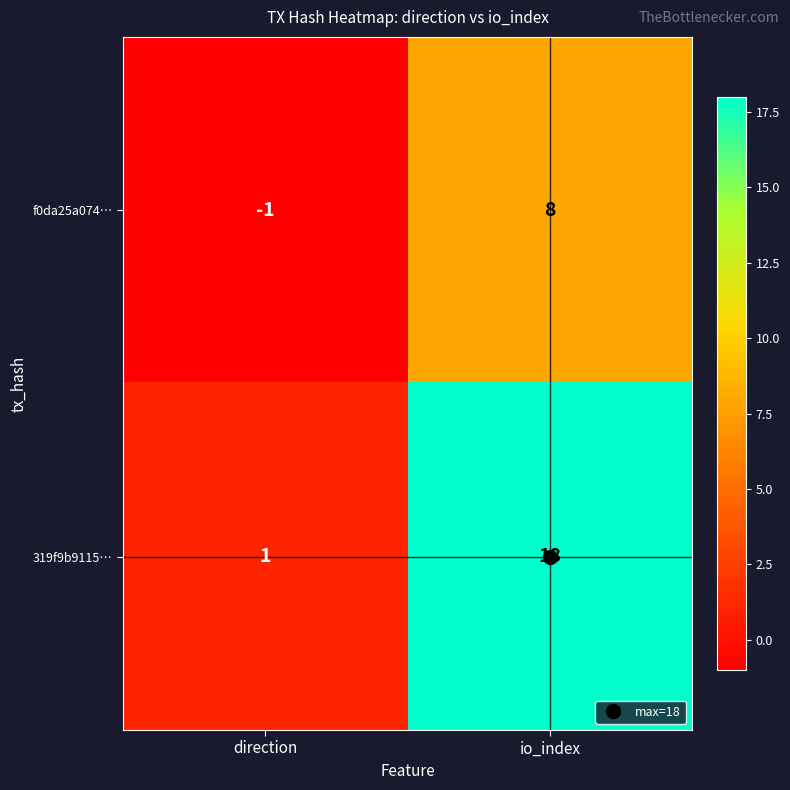

At which label is f0da25a074… closest to 3?

direction